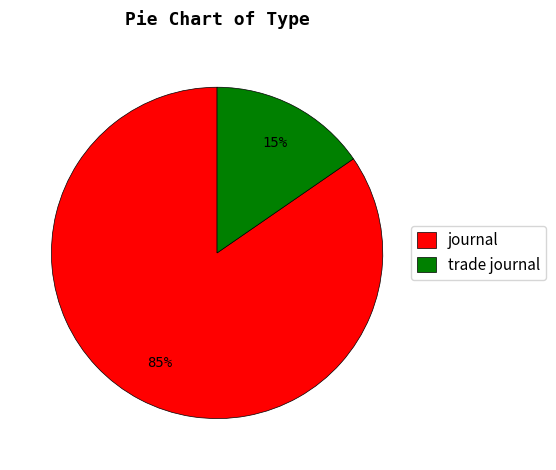

Do trade journal and journal together represent more than half of the pie?

Yes